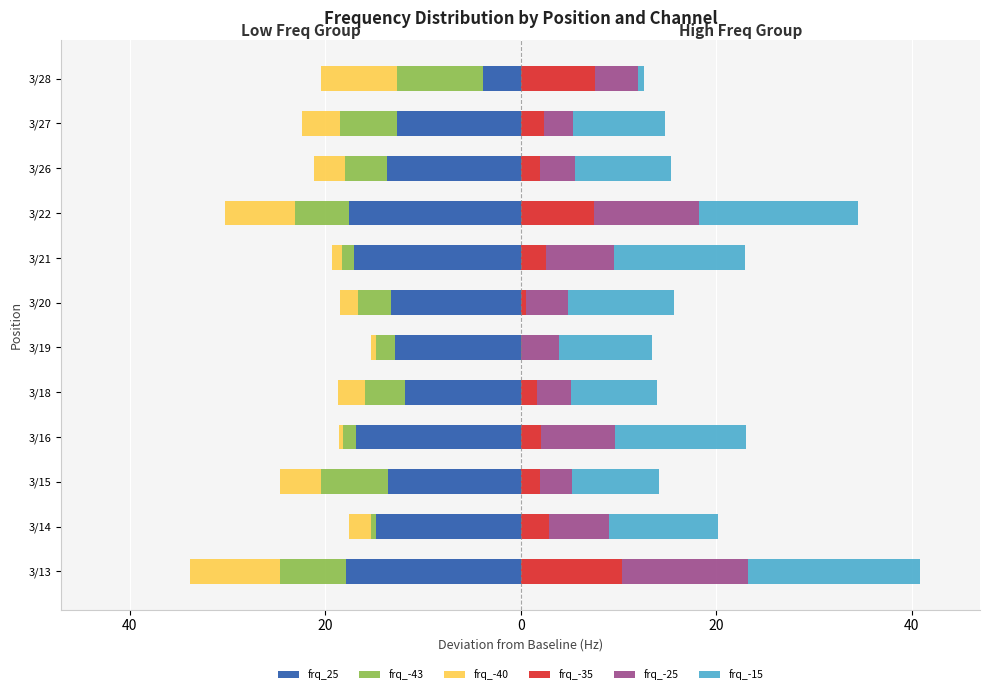

What is the minimum value for frq_-15?

0.6